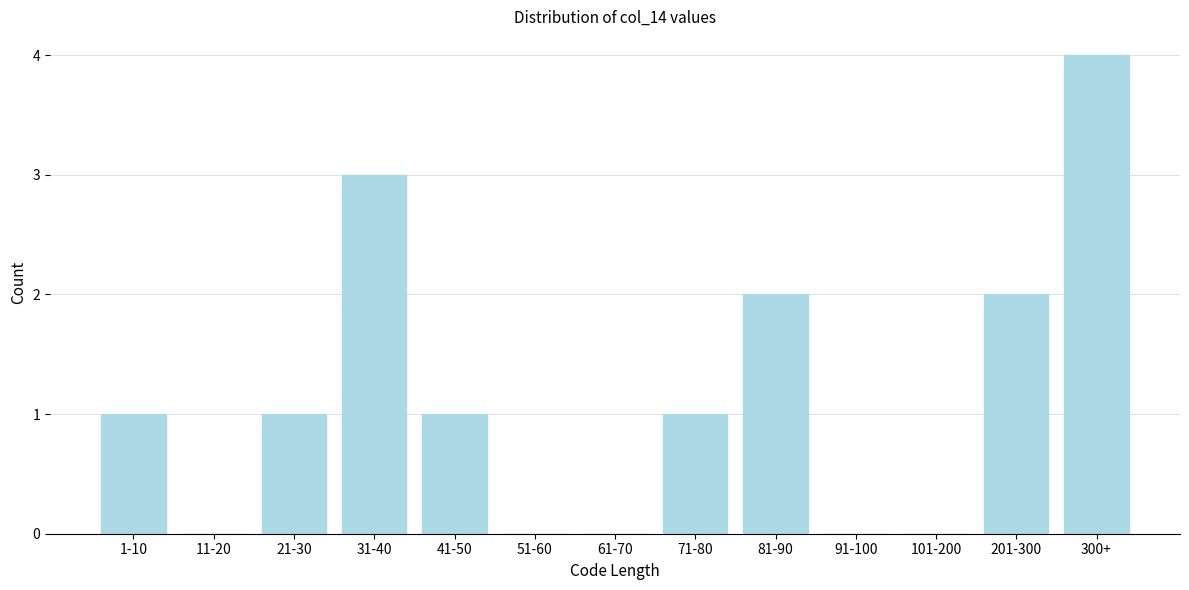

Reading left to right, list all the values displayed in this chart.

1-10=1	11-20=0	21-30=1	31-40=3	41-50=1	51-60=0	61-70=0	71-80=1	81-90=2	91-100=0	101-200=0	201-300=2	300+=4